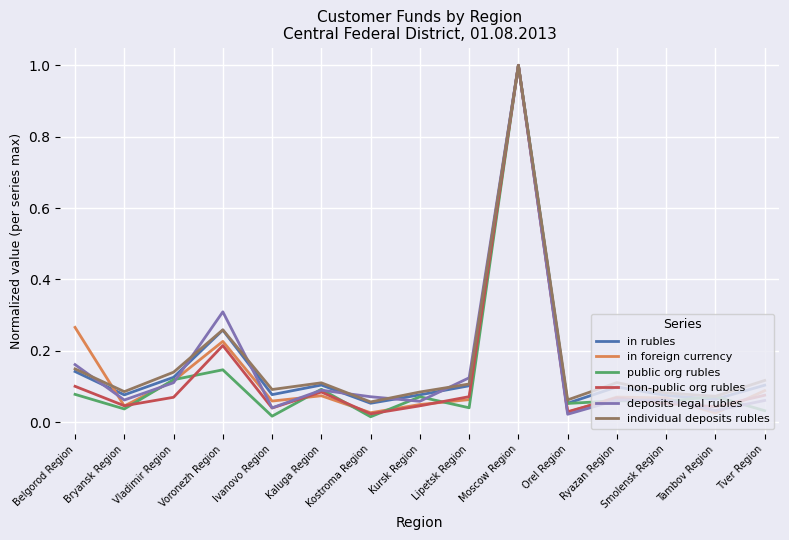

What position from the left is Kursk Region?

8